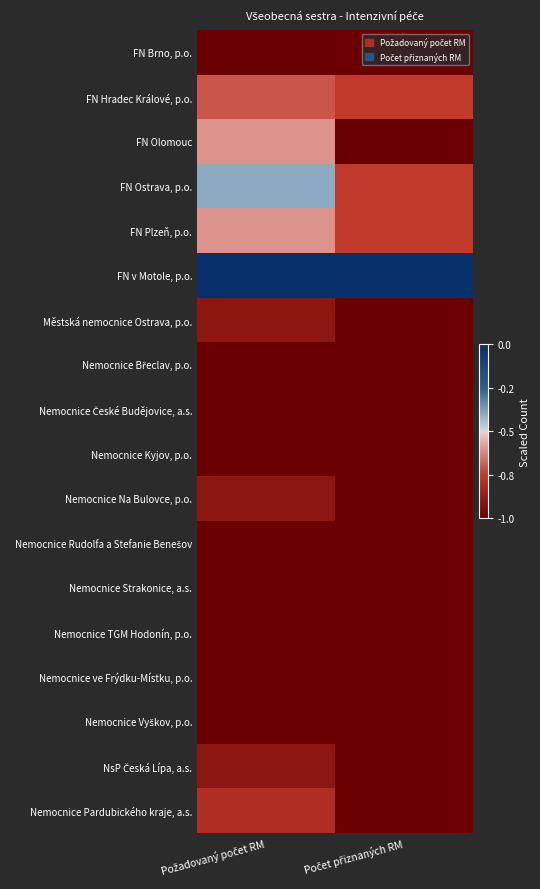

At how many categories does at least one series exceed 0?

2